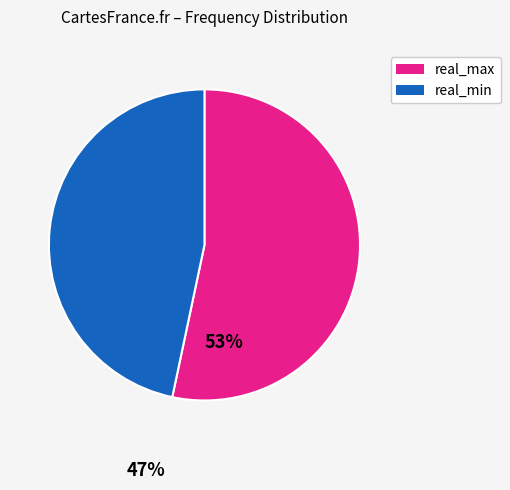

What is the smallest slice in the pie chart?

real_min